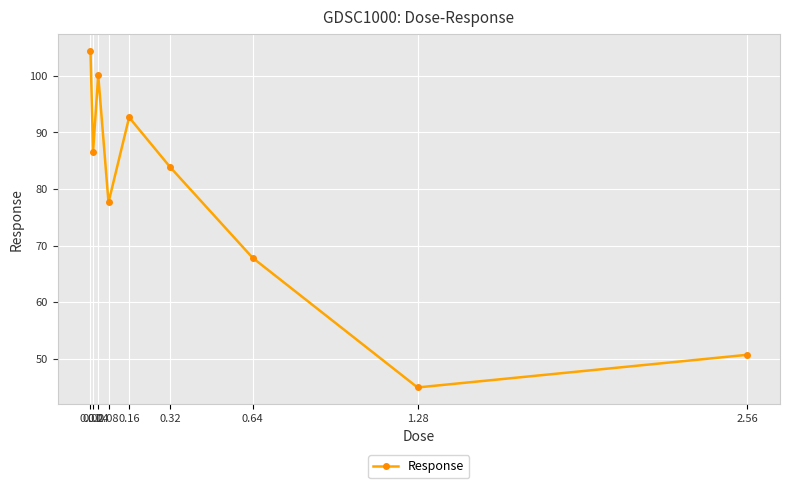

What is the value of the 5th point from the left?

92.7